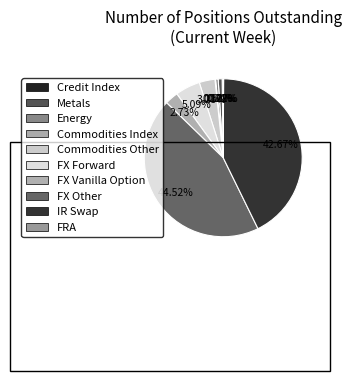

Which slice is the smallest?

FRA